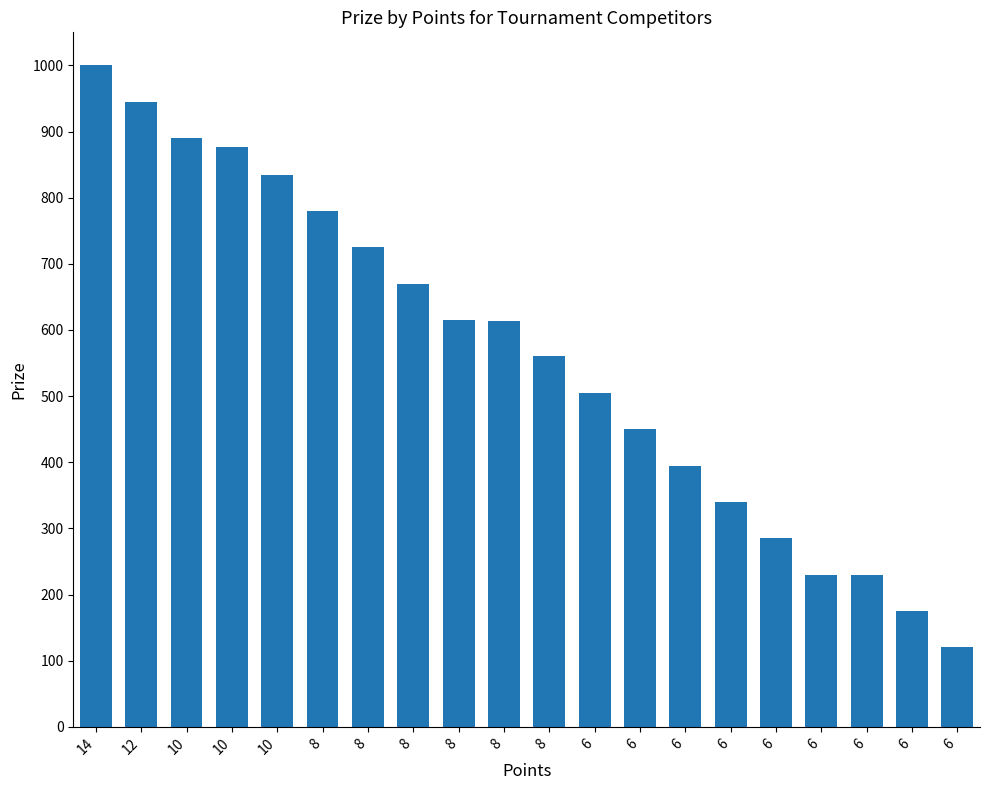

How many distinct data groups are displayed?

1